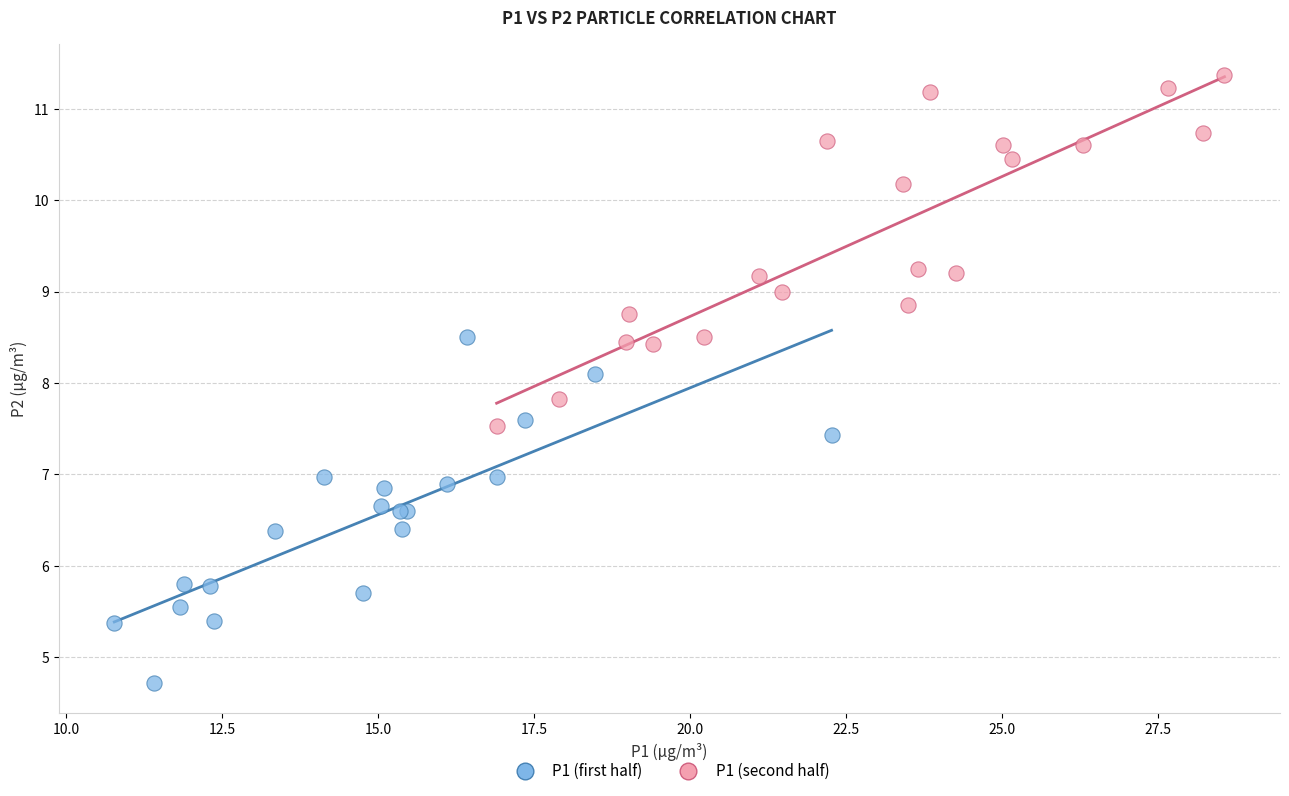

Which series reaches the maximum Y coordinate?

P1 (second half)